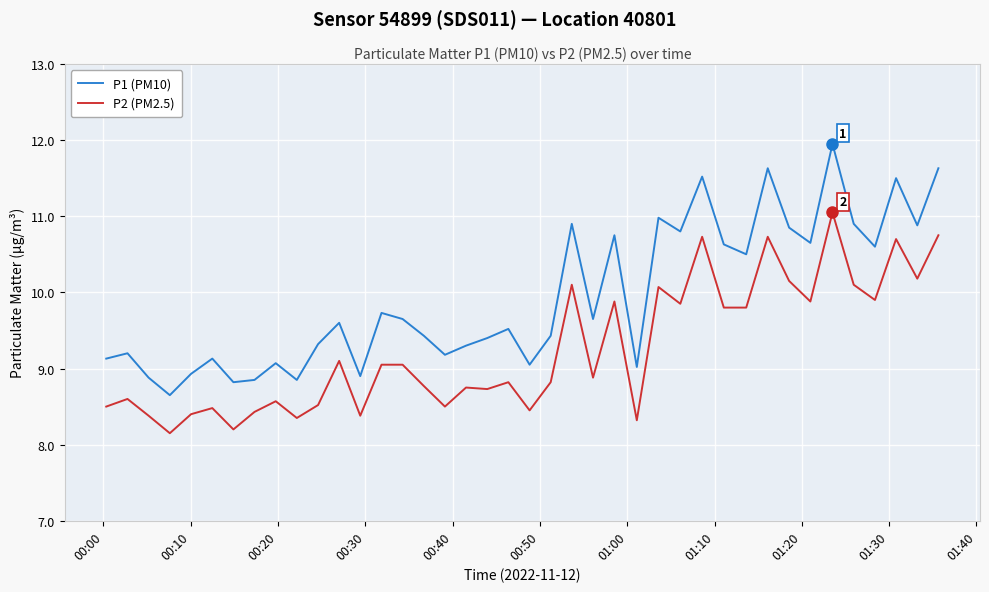

List the series in order of their overall mean, highest first.

P1 (PM10), P2 (PM2.5)